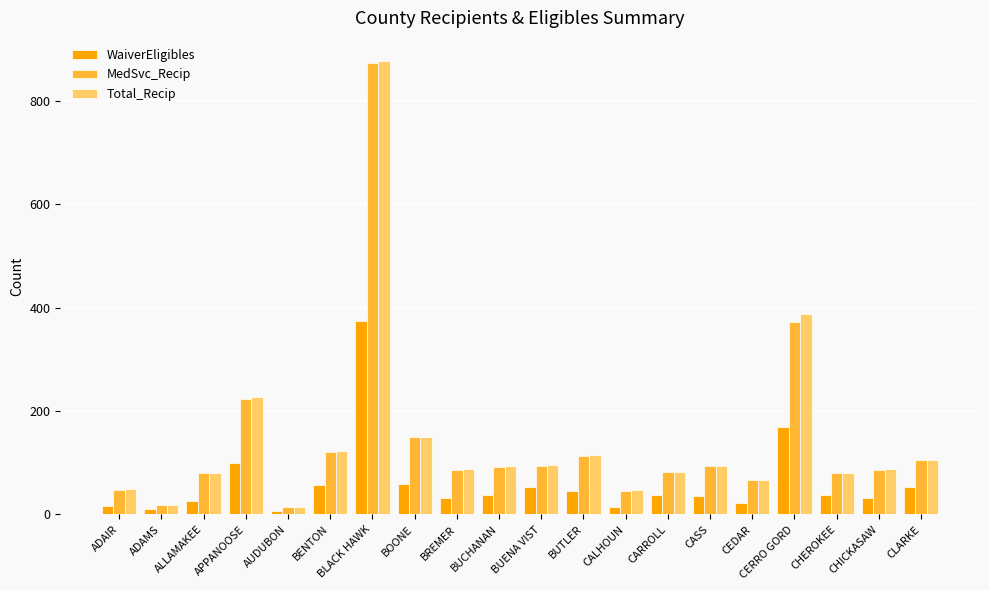

Which category has the highest value in the WaiverEligibles series?

BLACK HAWK